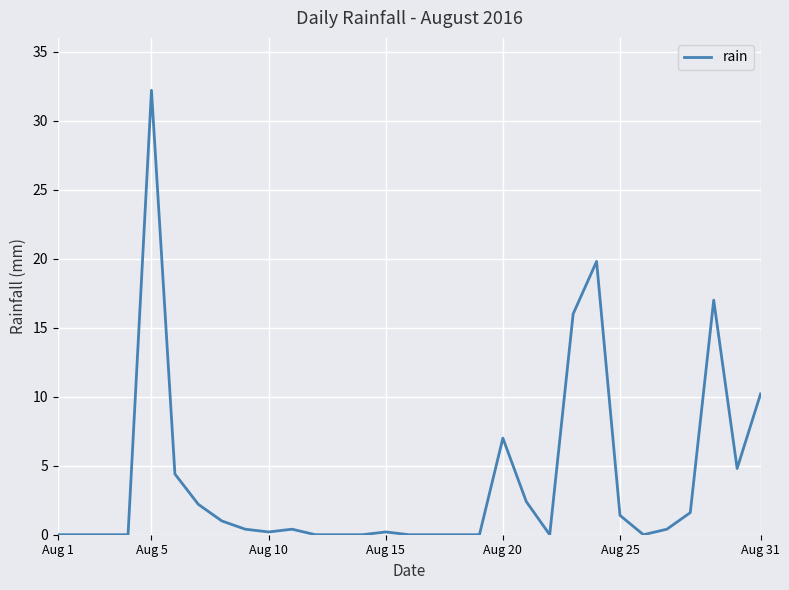

True or false: the data has more than 2 interior local peaks.

True